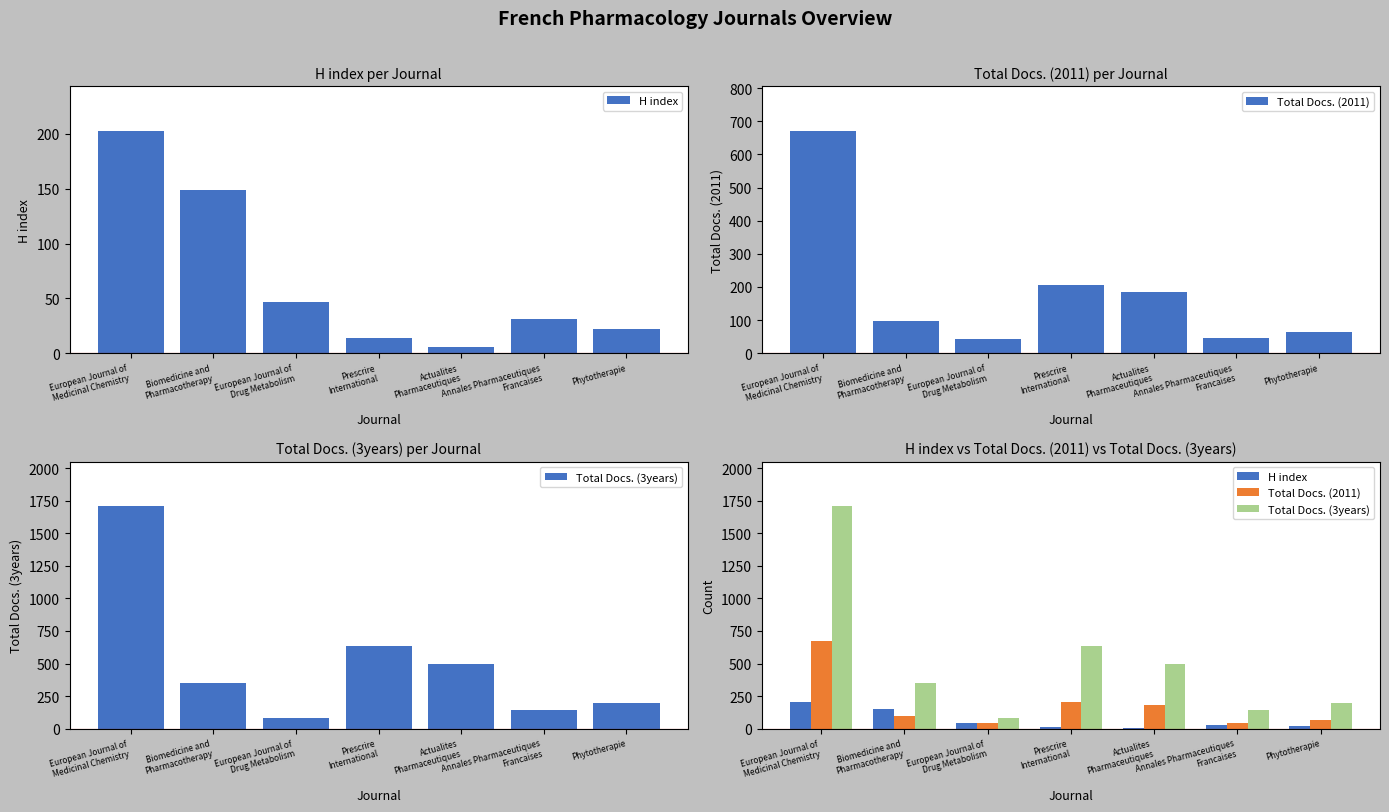

What is the difference between the second highest and second lowest values in the Total Docs. (3years) series?

489